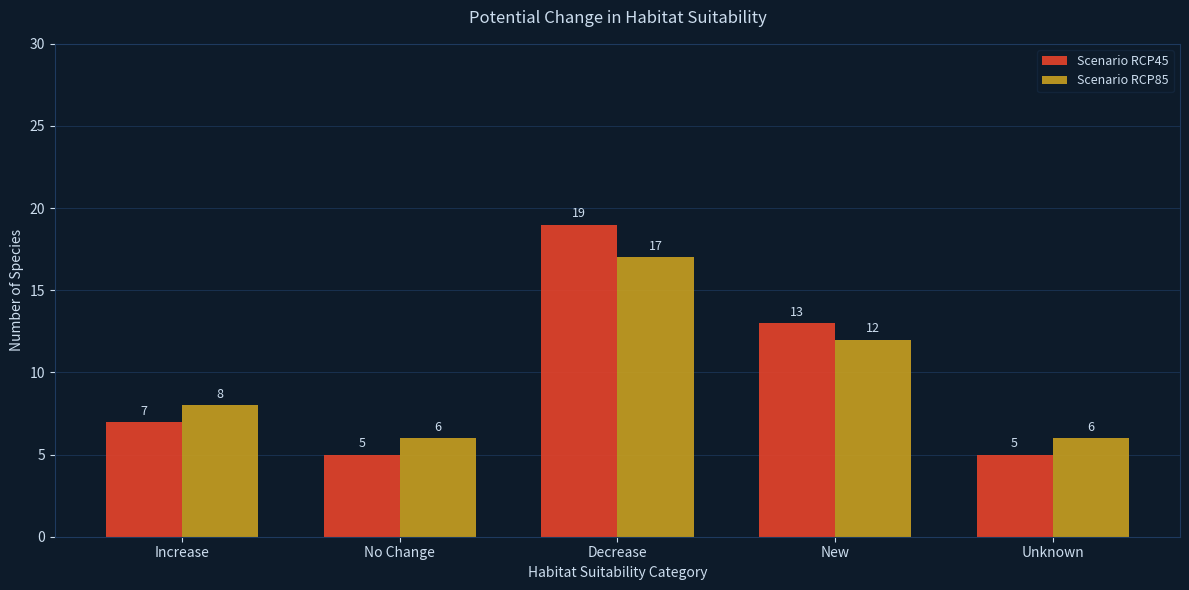

At Increase, list the series in order from smallest to largest.

Scenario RCP45, Scenario RCP85